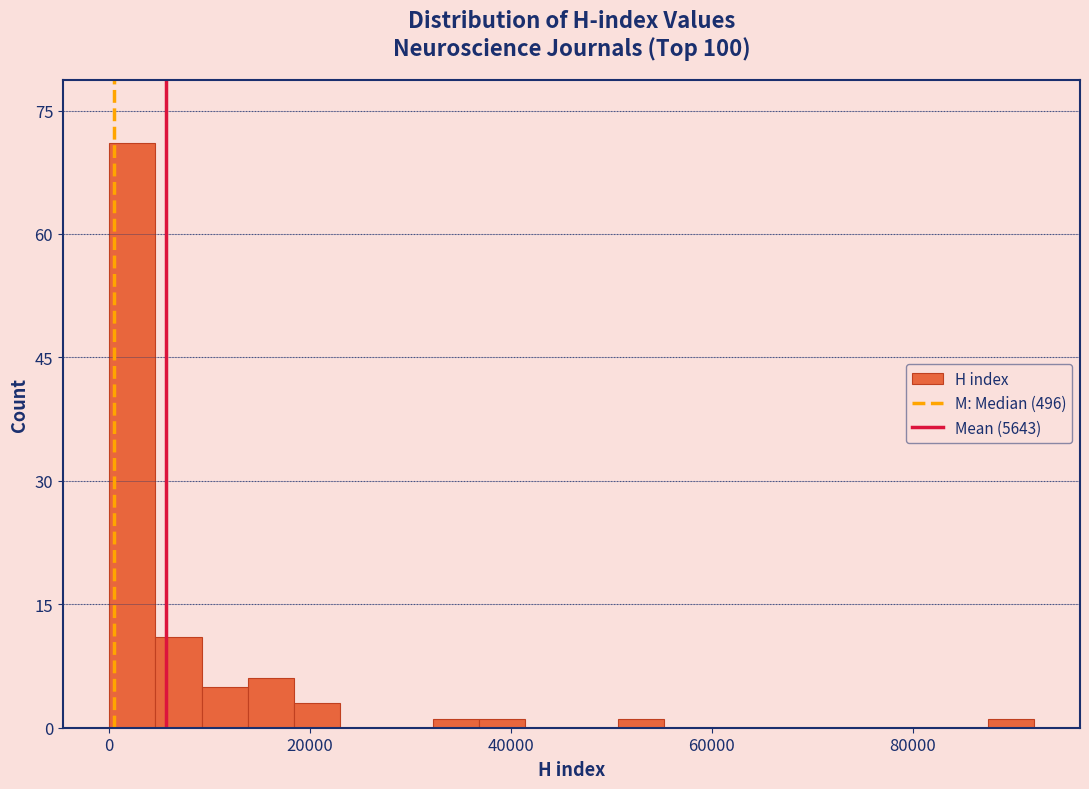

Read against the x-axis, roughly where is the centre of the tallest bar?

2000